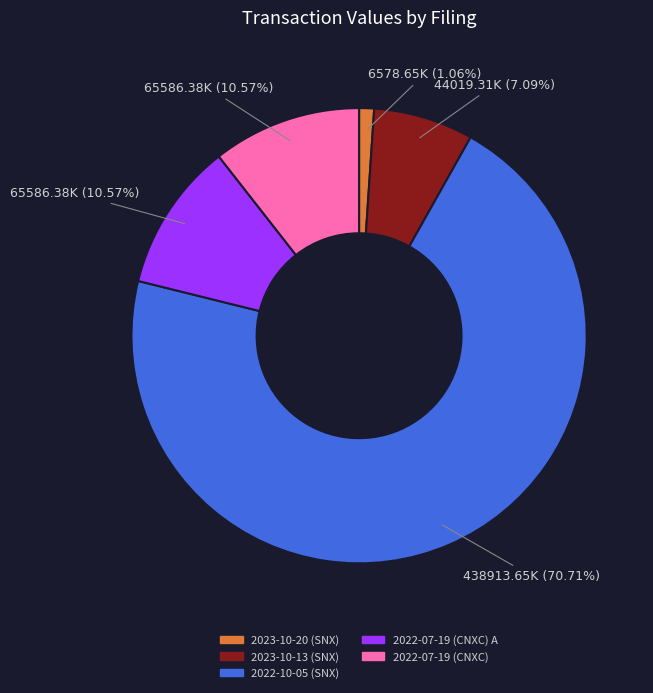

How many slices are in this pie chart?

5